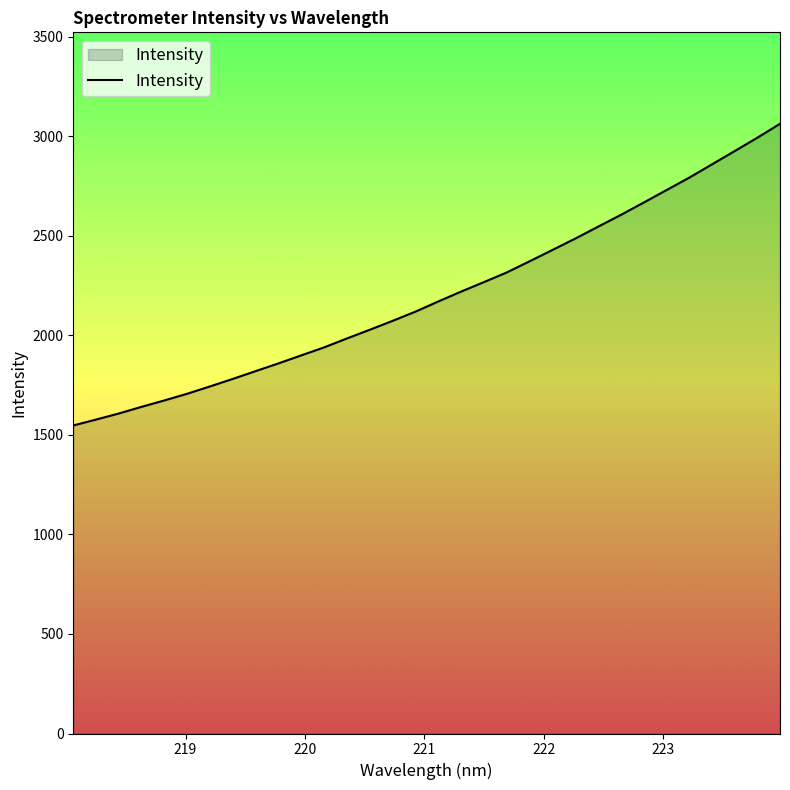

What is the difference between the maximum and minimum values?

1515.6